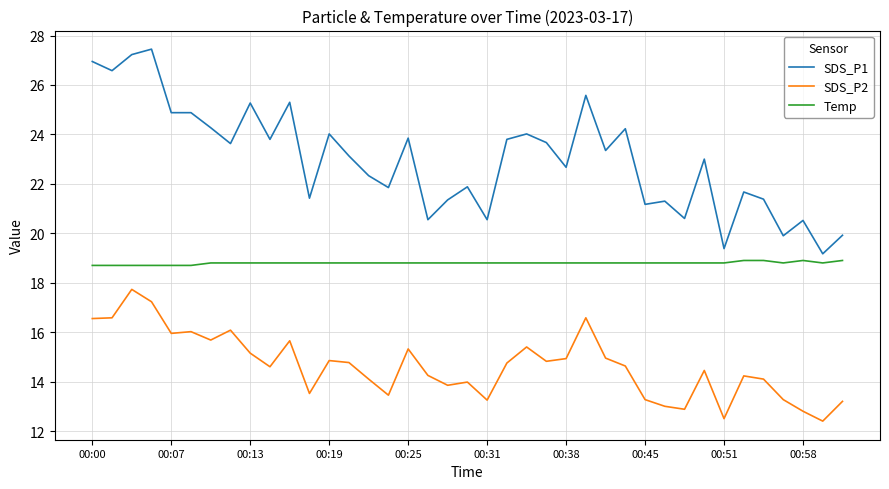

Which series has the largest range (max minus min)?

SDS_P1